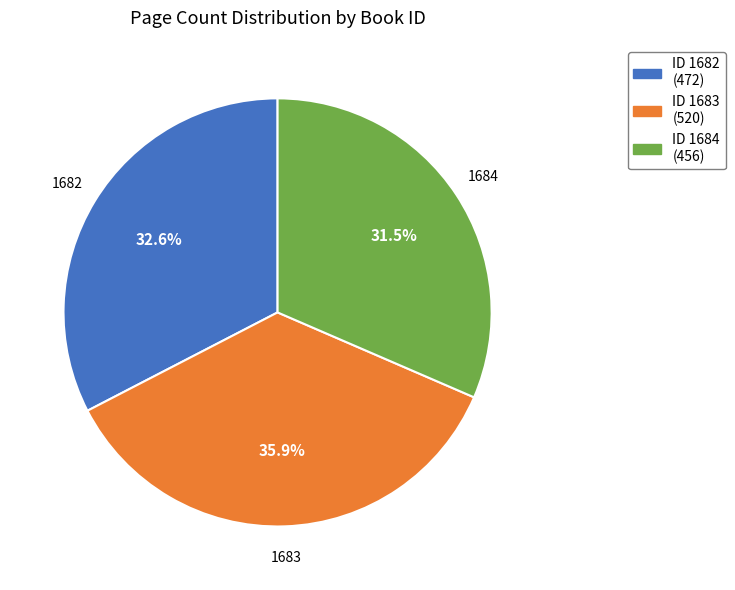

Rank the categories by value from highest to lowest.

1683, 1682, 1684